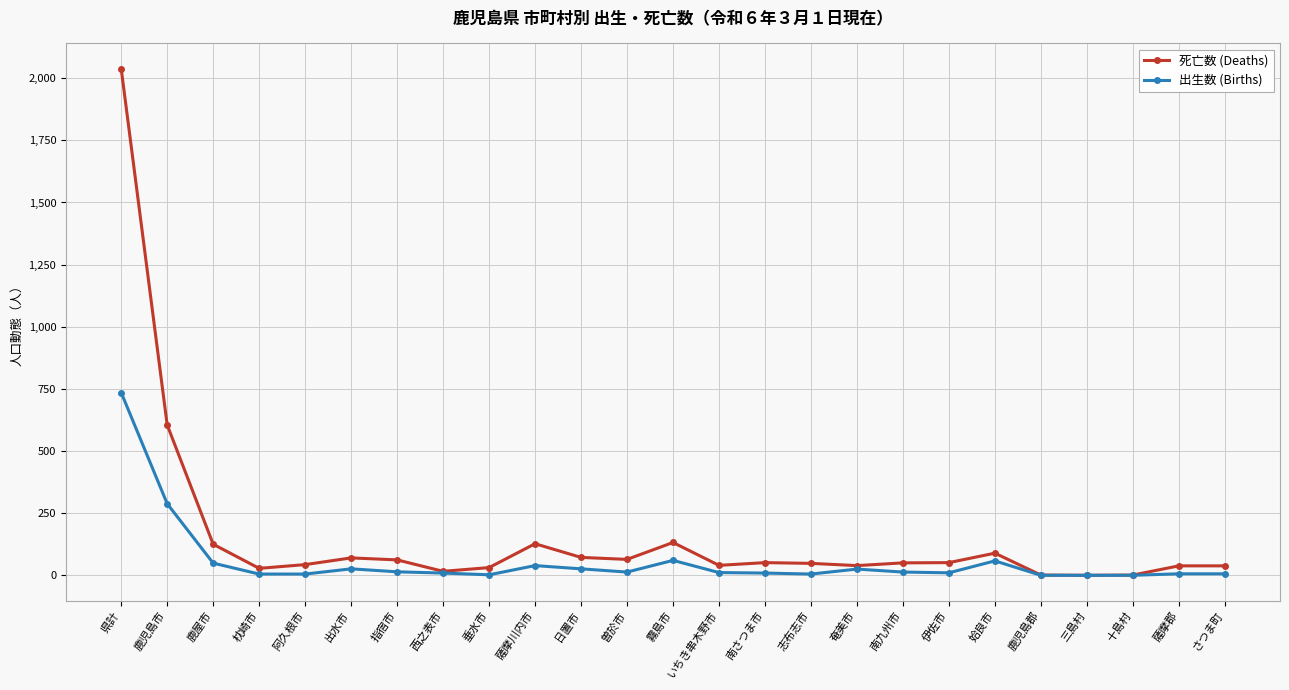

Which category has the highest value in the 死亡数 (Deaths) series?

県計